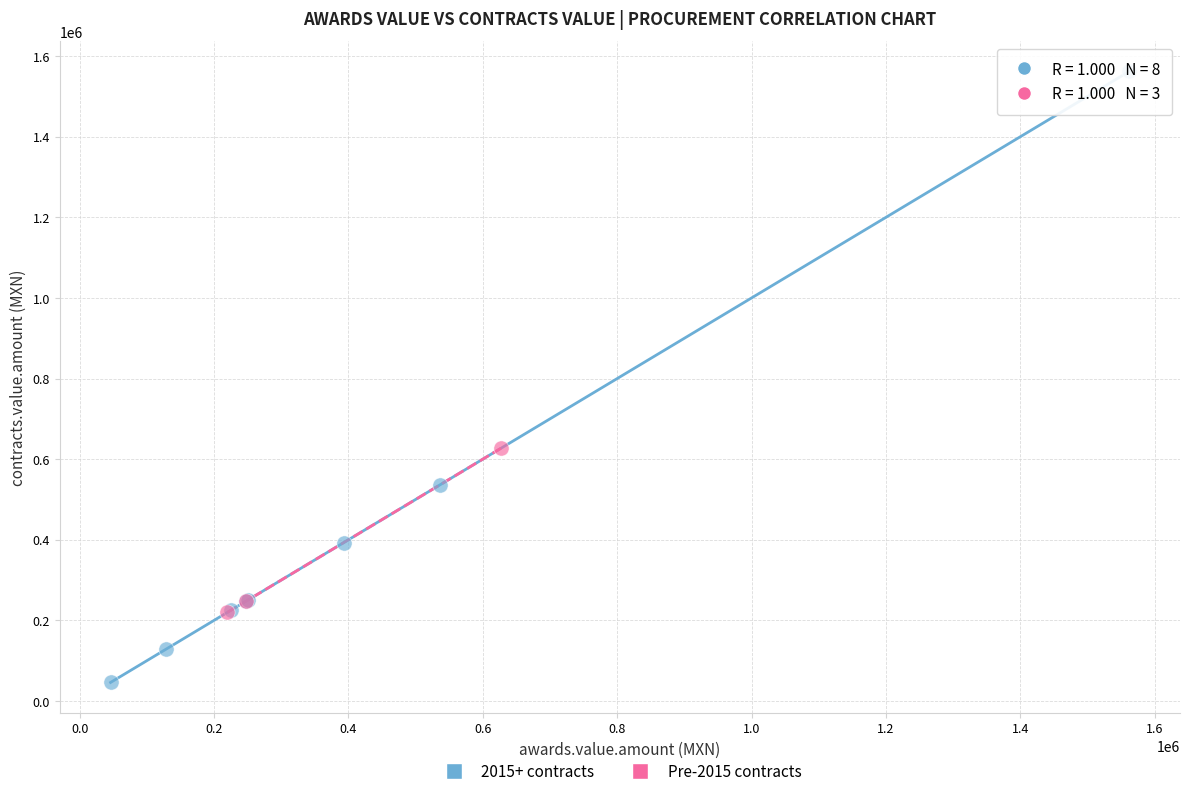

Which series reaches the maximum Y coordinate?

2015+ contracts